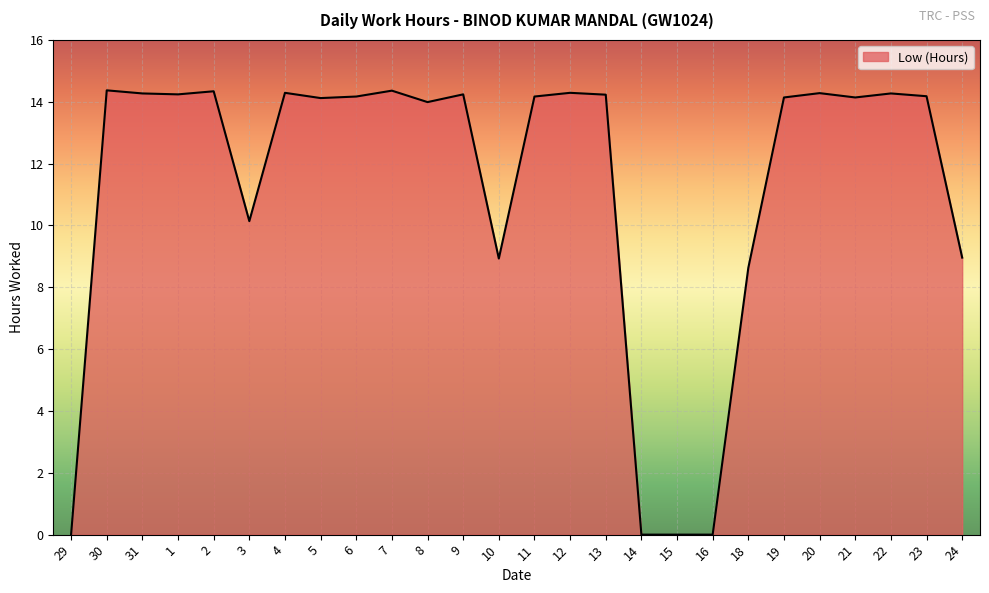

Is it true that the value at 16 is 0.0?

True